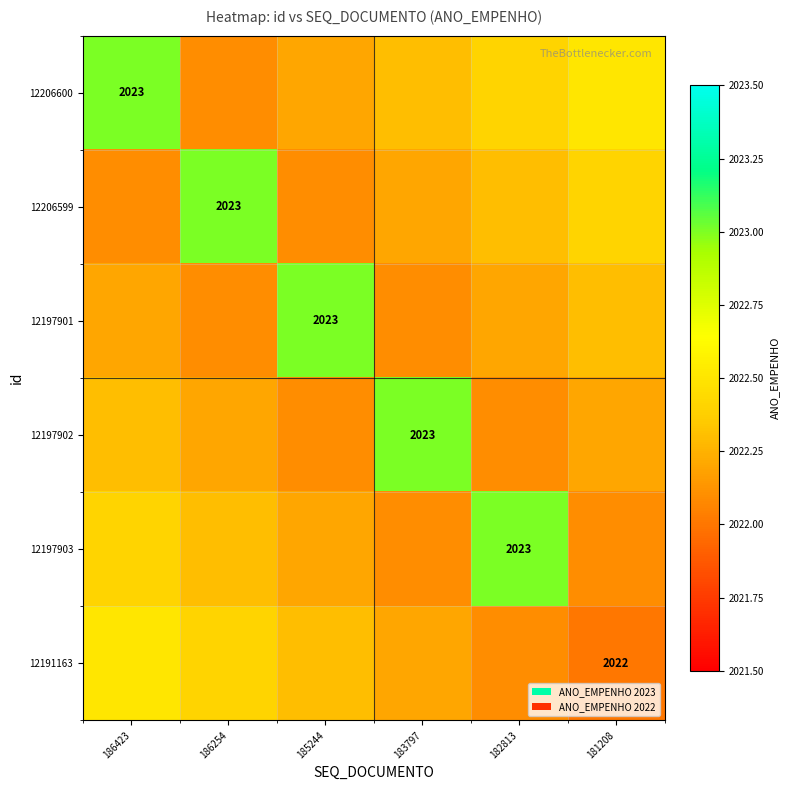

At which category is the sum across all series the highest?

186423